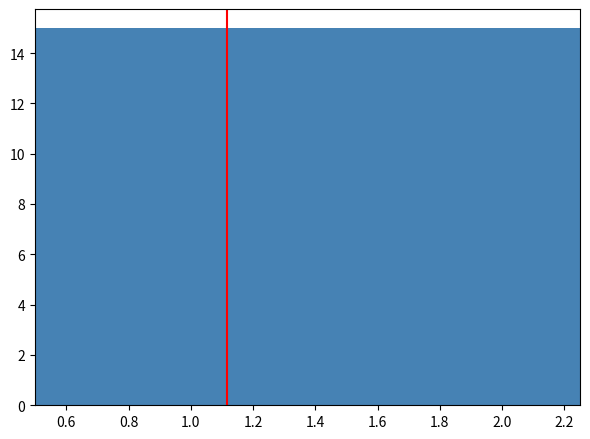

How tall is the bar that spans 2.075 to 2.250 on the x-axis? Neither the bar edges nor the heights are printed on the chart, so give them approximately, as read against the axes.

15